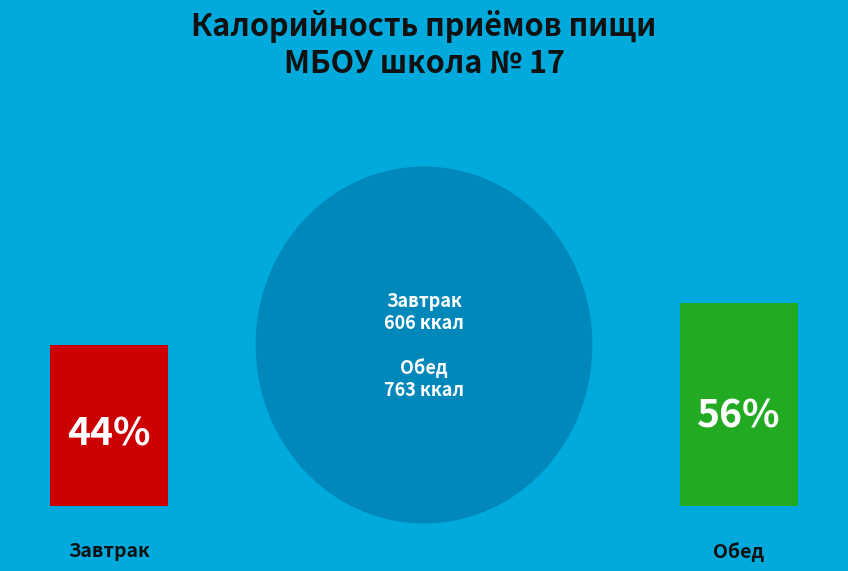

To the nearest percent, what is the average slice percentage?

50%